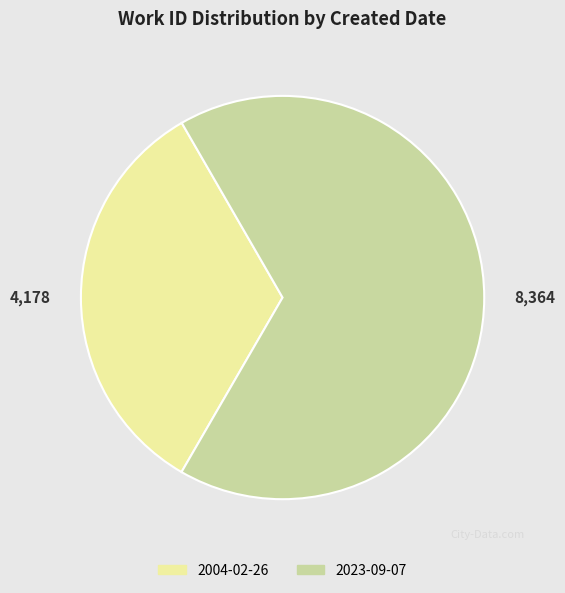

Combined, do 2023-09-07 and 2004-02-26 account for over 50%?

Yes